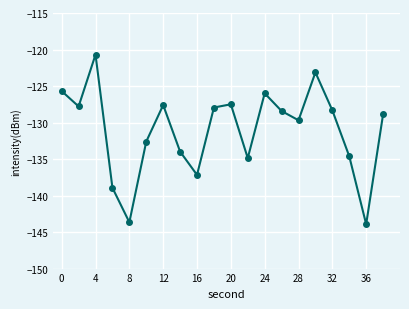

What is the maximum value shown in the chart?

-120.7